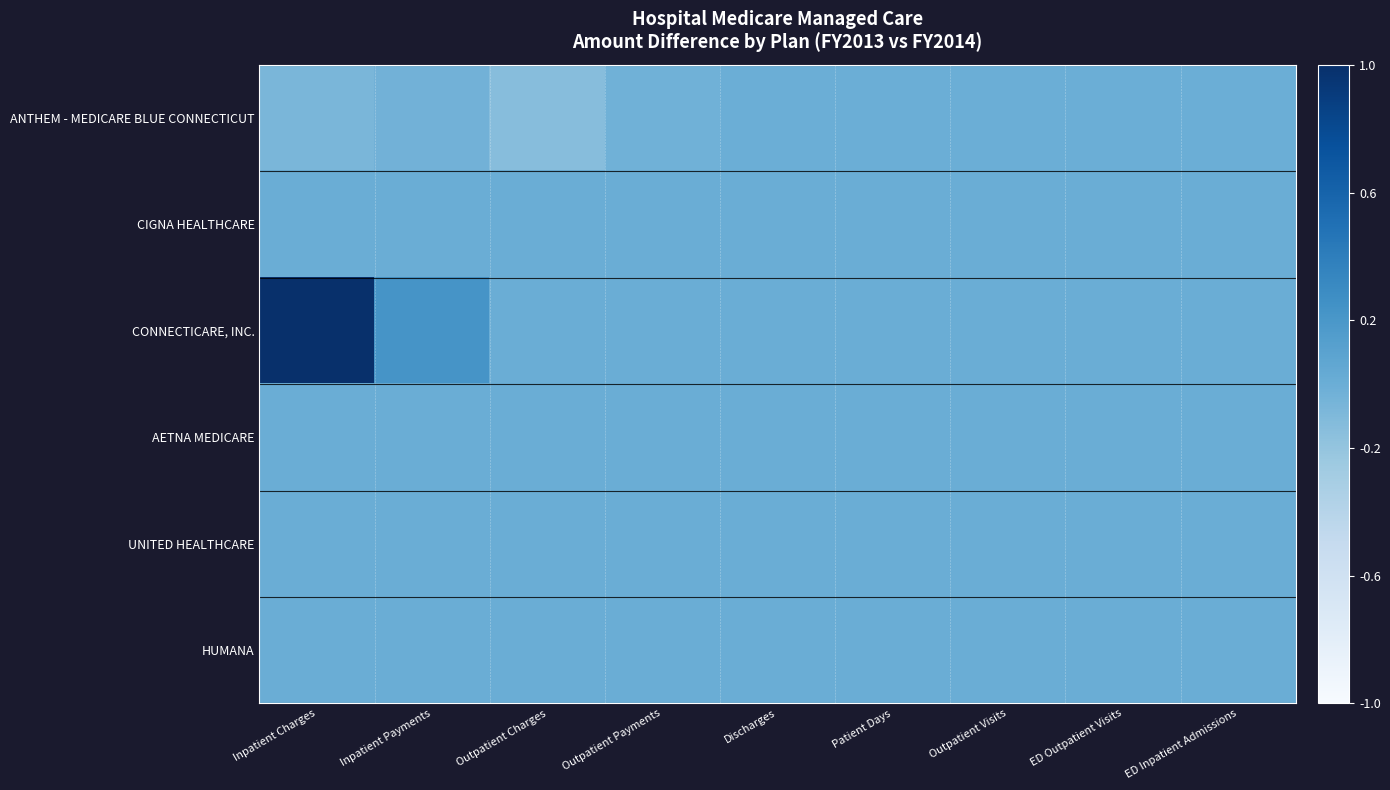

Which series has the largest total across all categories?

CONNECTICARE, INC.